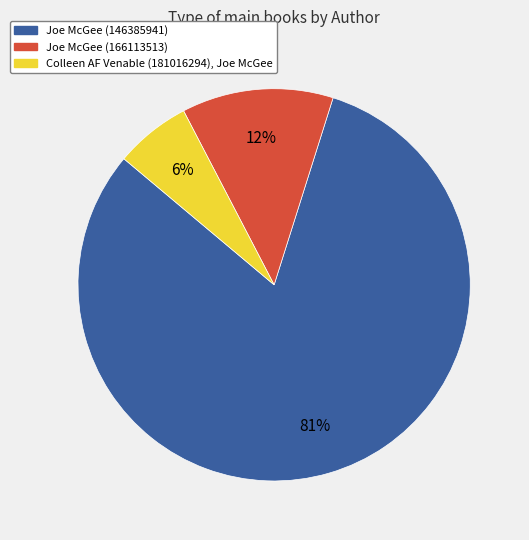

Which category has the smallest portion of the pie?

Colleen AF Venable (181016294), Joe McGee